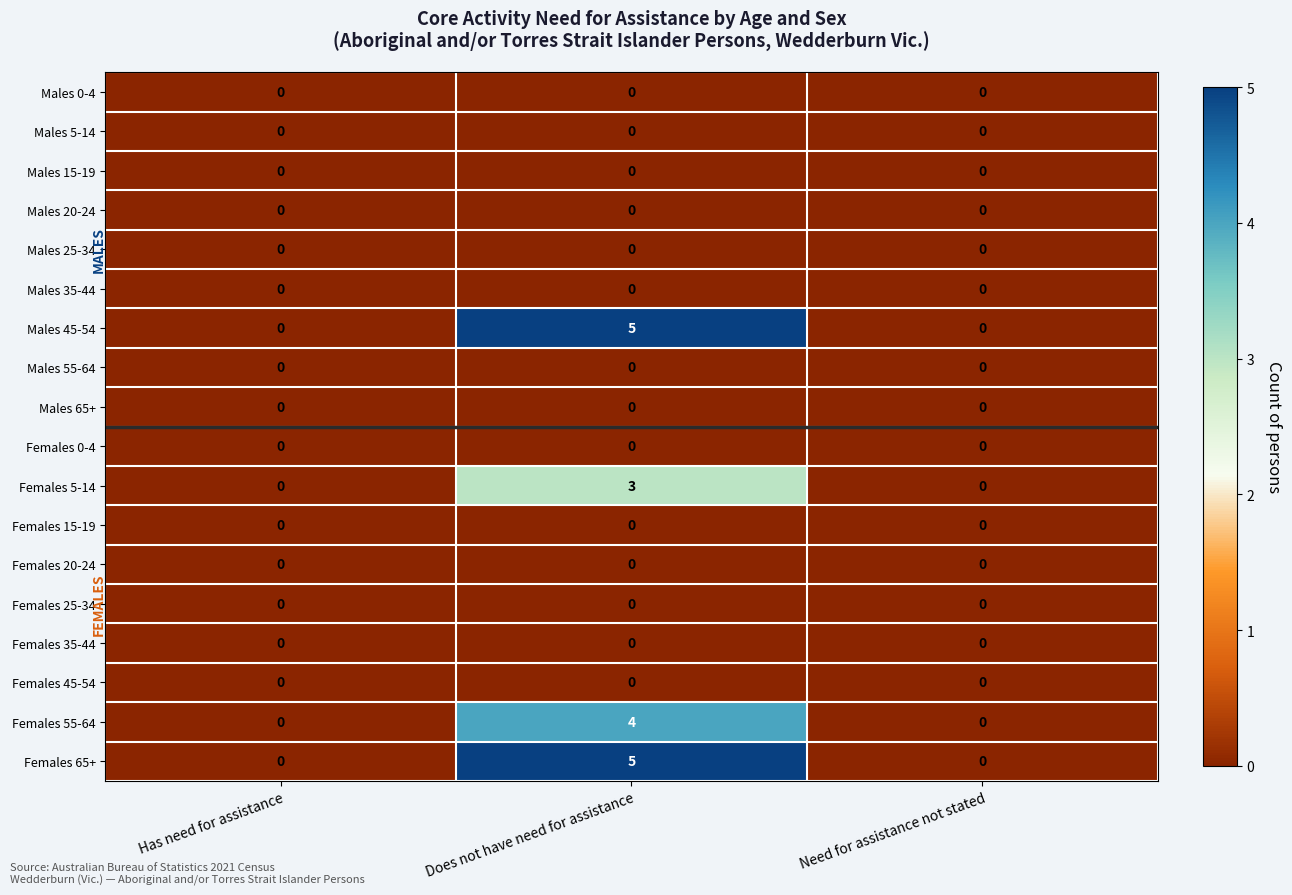

The value of Females 45-54 at Does not have need for assistance is 0. True or false?

True